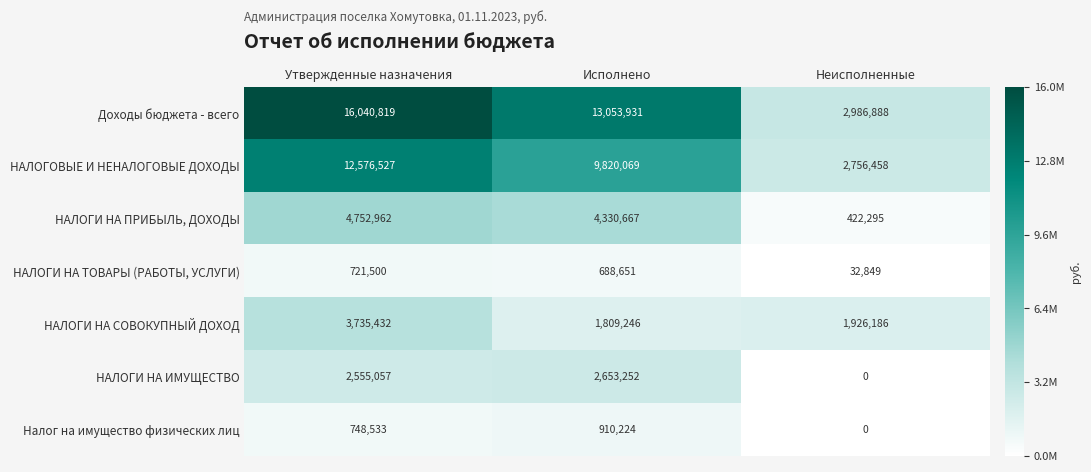

Rank the series by their maximum value, from highest to lowest.

Доходы бюджета - всего, НАЛОГОВЫЕ И НЕНАЛОГОВЫЕ ДОХОДЫ, НАЛОГИ НА ПРИБЫЛЬ, ДОХОДЫ, НАЛОГИ НА СОВОКУПНЫЙ ДОХОД, НАЛОГИ НА ИМУЩЕСТВО, Налог на имущество физических лиц, НАЛОГИ НА ТОВАРЫ (РАБОТЫ, УСЛУГИ)